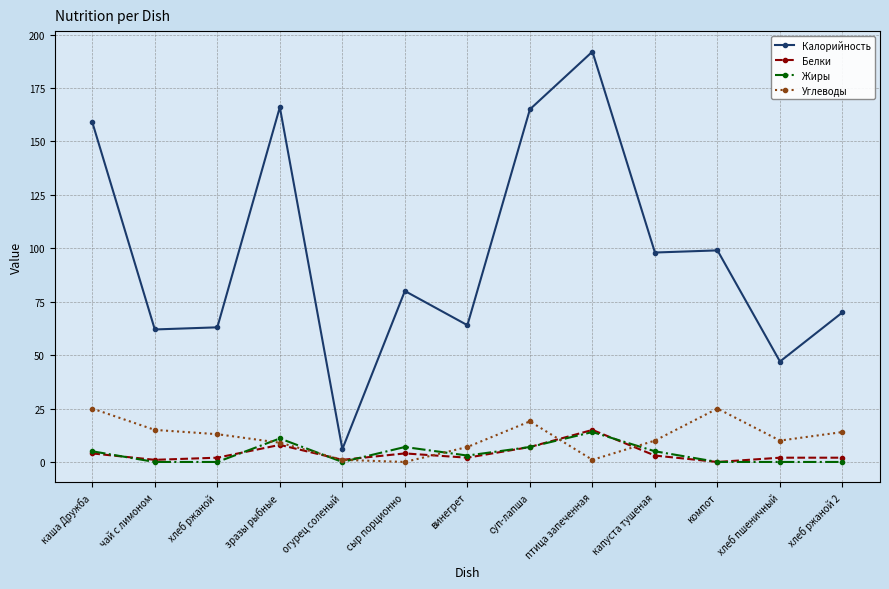

Count the number of categories in the chart.

13